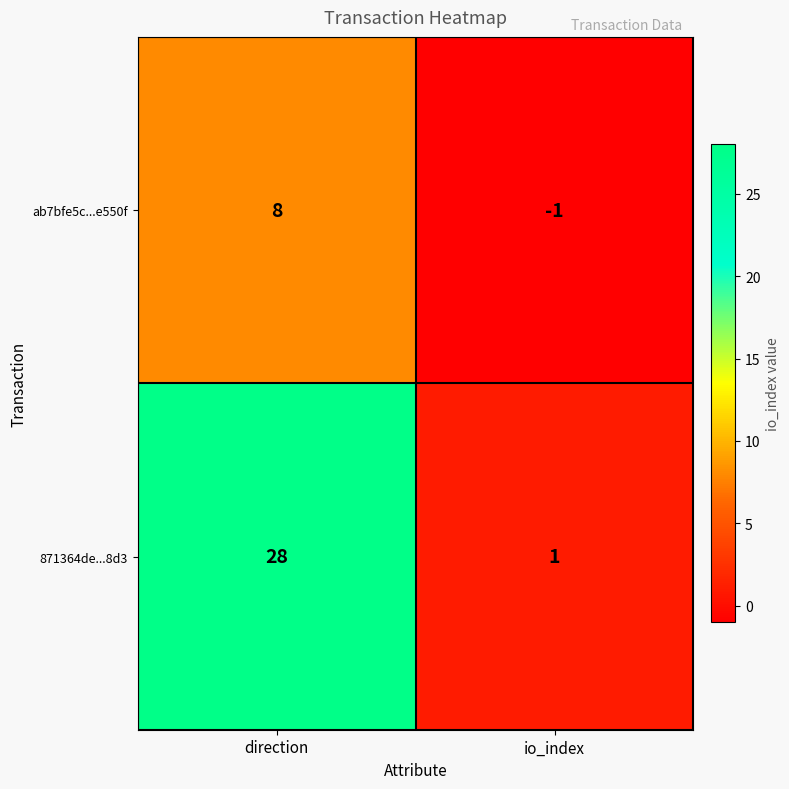

Reading left to right, list all the values displayed in this chart.

ab7bfe5c...e550f: 8	-1
871364de...8d3: 28	1